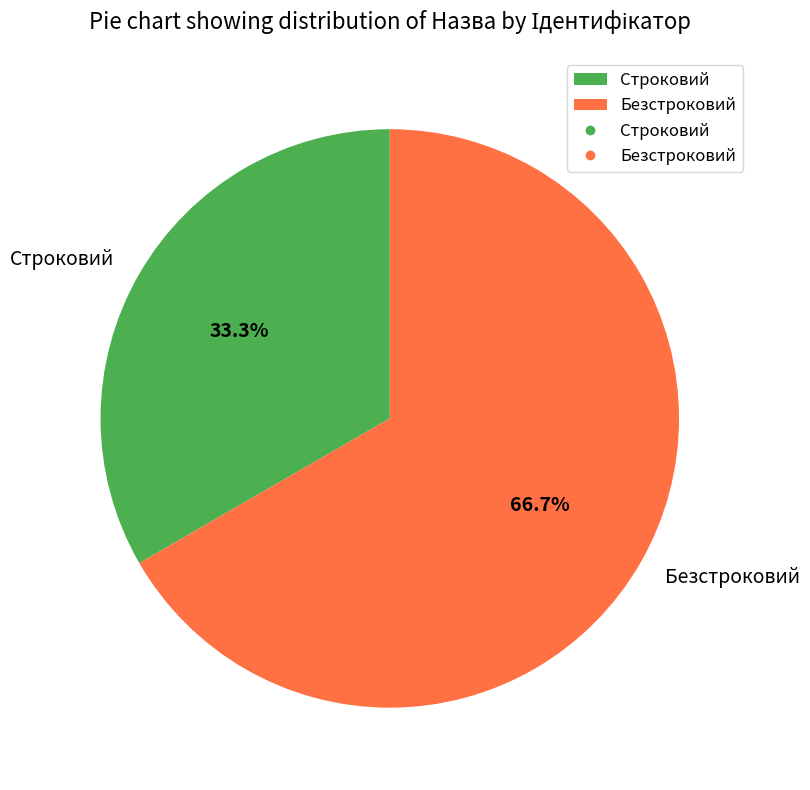

Count the number of slices in the pie.

2